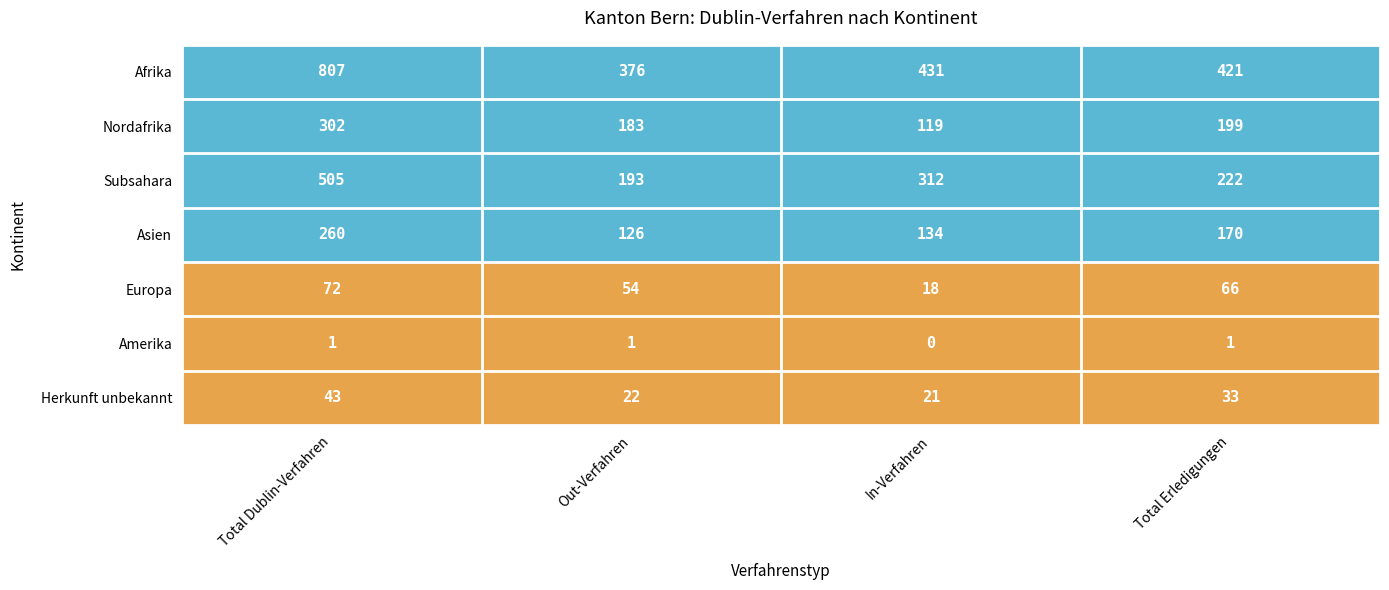

Is it true that Subsahara equals 199 at In-Verfahren?

False